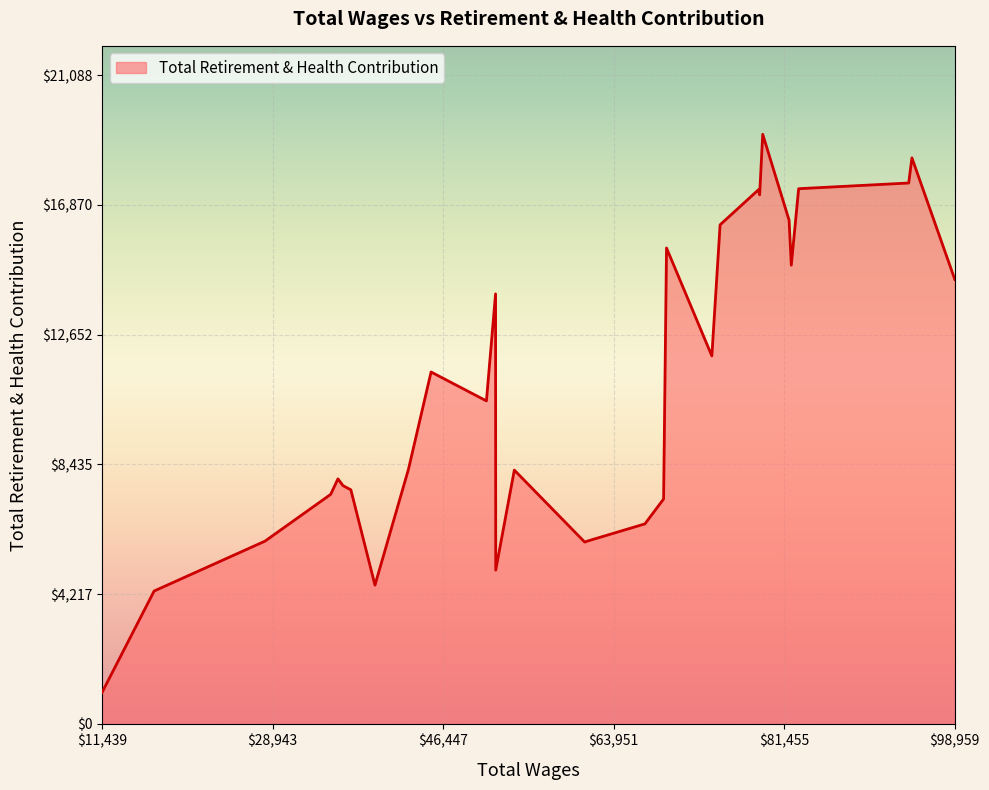

What is the smallest value displayed?

1016